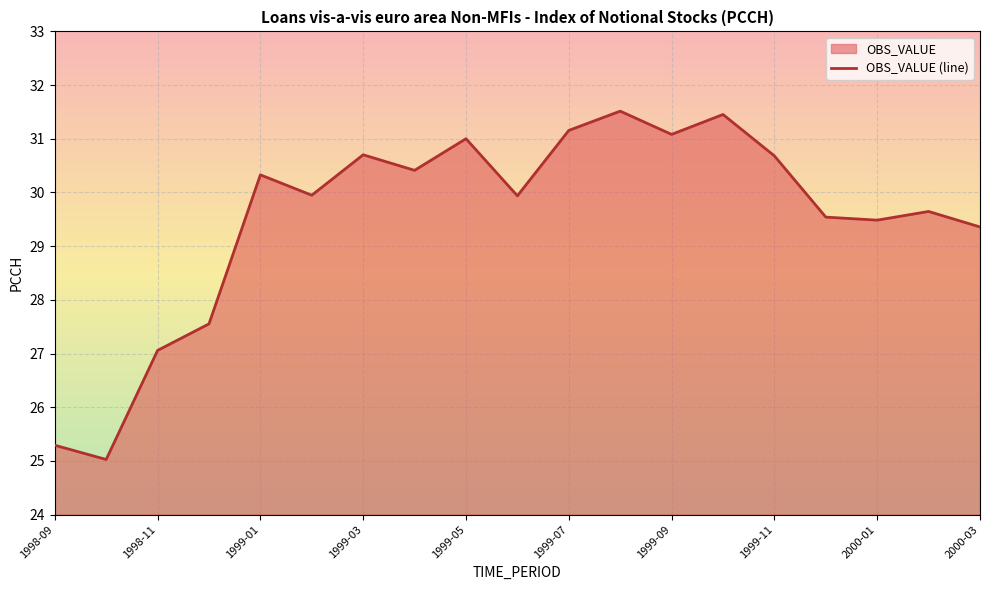

Where does the data first go above 29?

1999-01